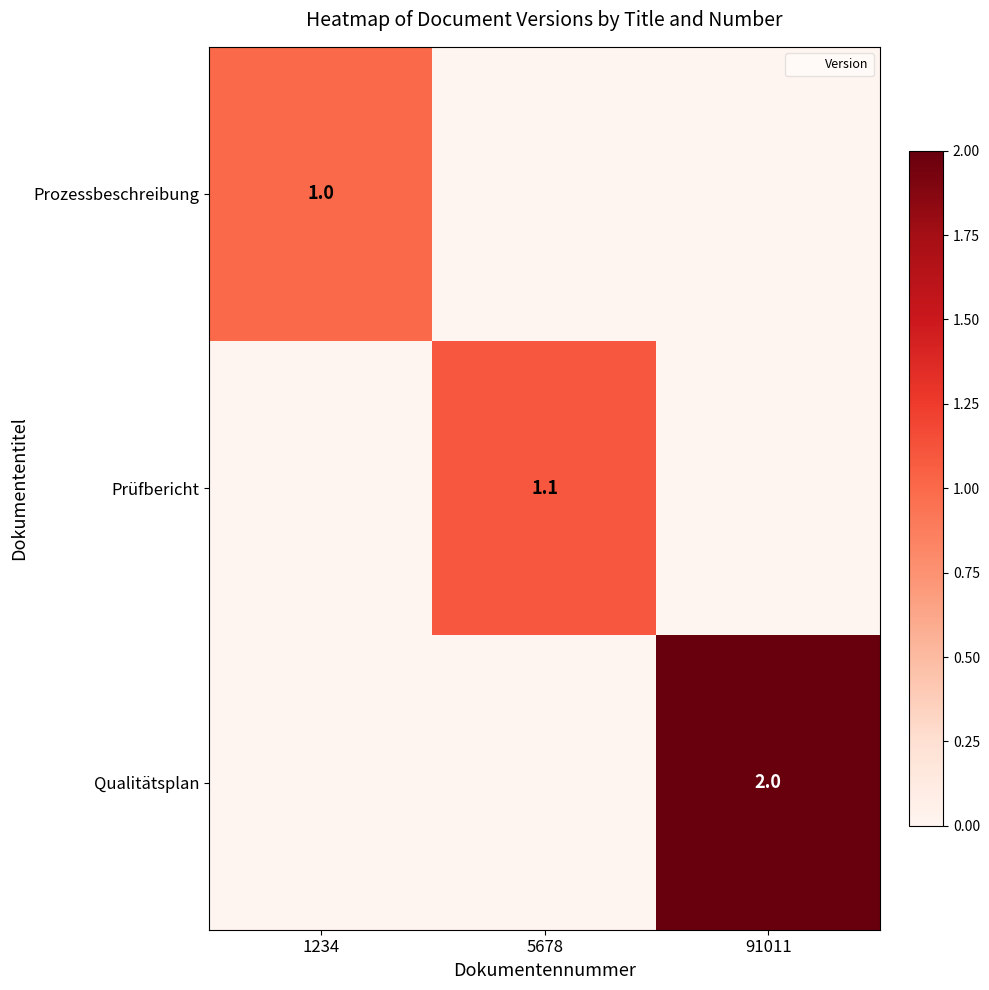

What is the spread (max minus min) of values at 1234?

1.0